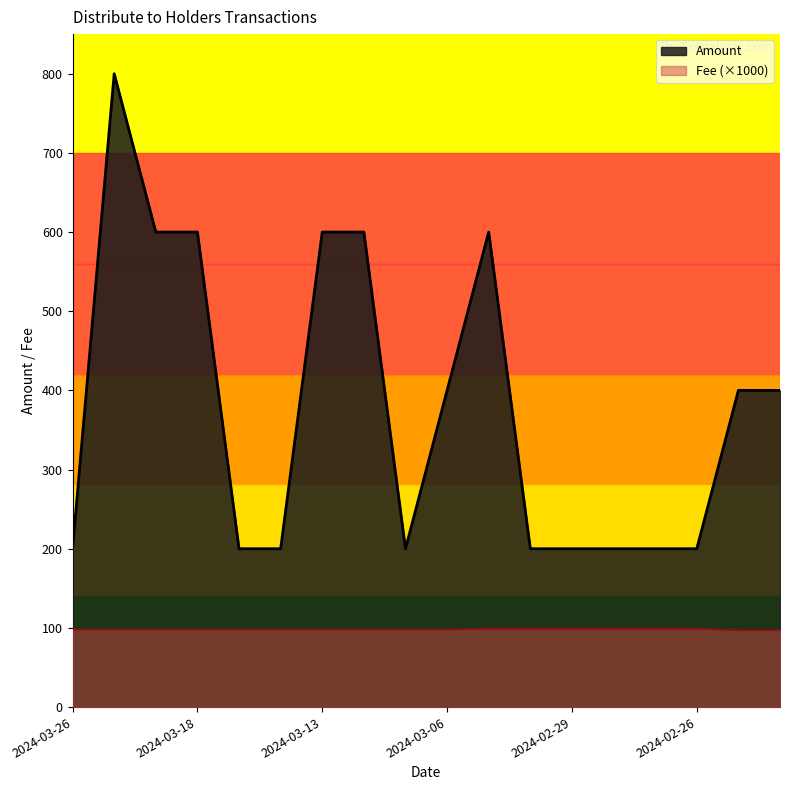

Which series has the largest total across all categories?

Amount